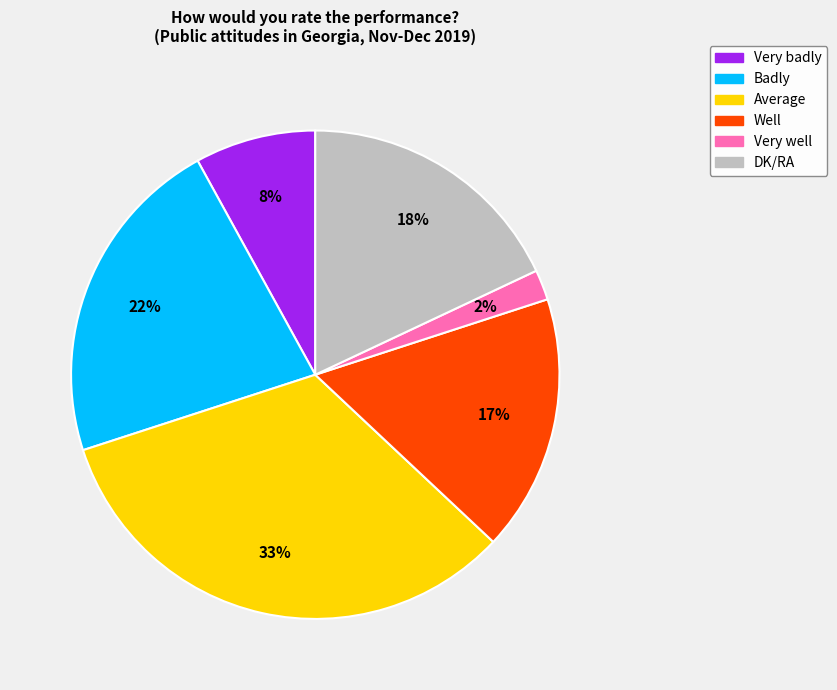

To the nearest percent, what portion does DK/RA represent?

18%